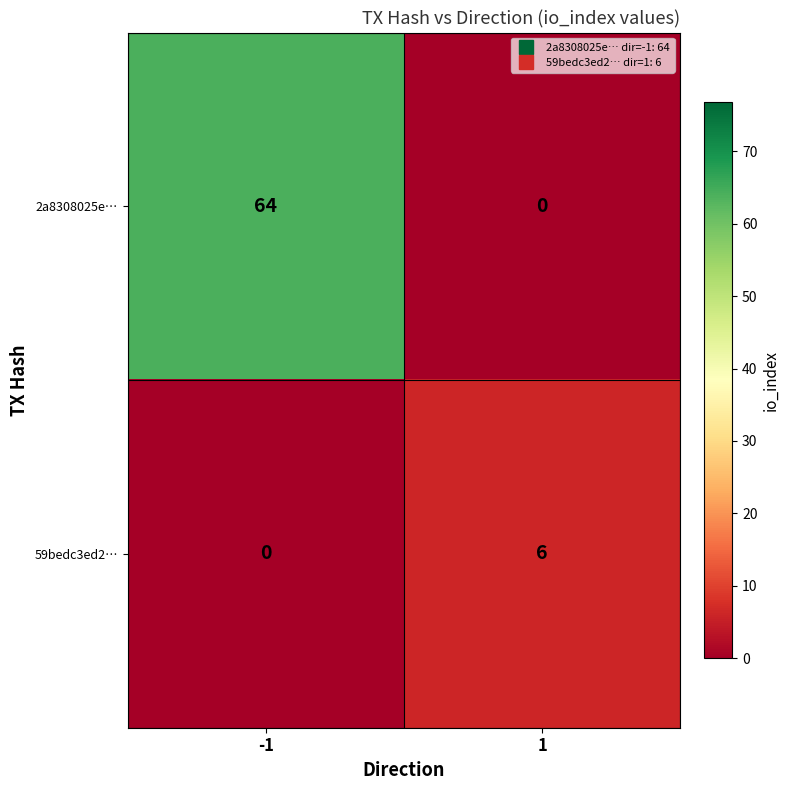

What is the difference between the highest and lowest values at -1?

64